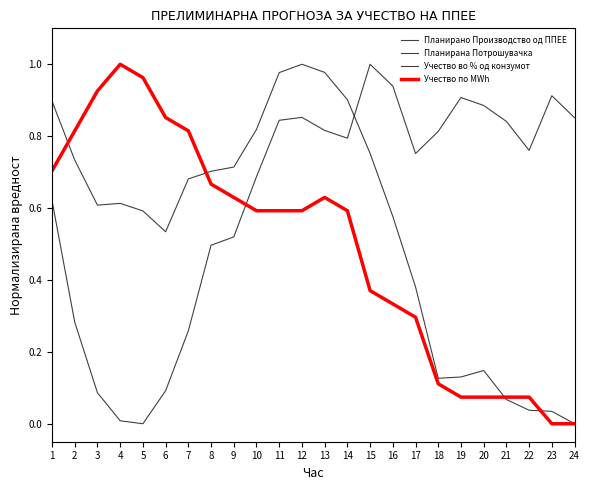

True or false: Учество во % од конзумот has more than 1 interior local peaks.

True